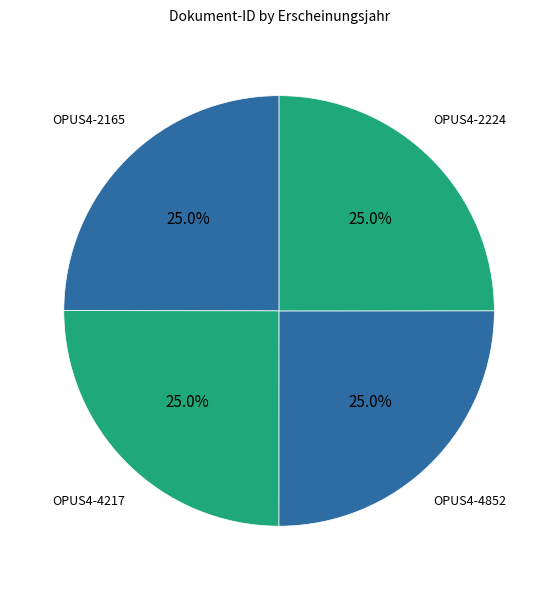

Which slice is the smallest?

OPUS4-2165